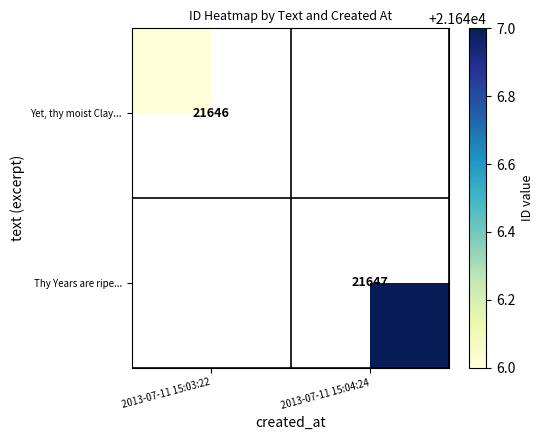

Is it true that Thy Years are ripe... equals 12444 at 2013-07-11 15:04:24?

False